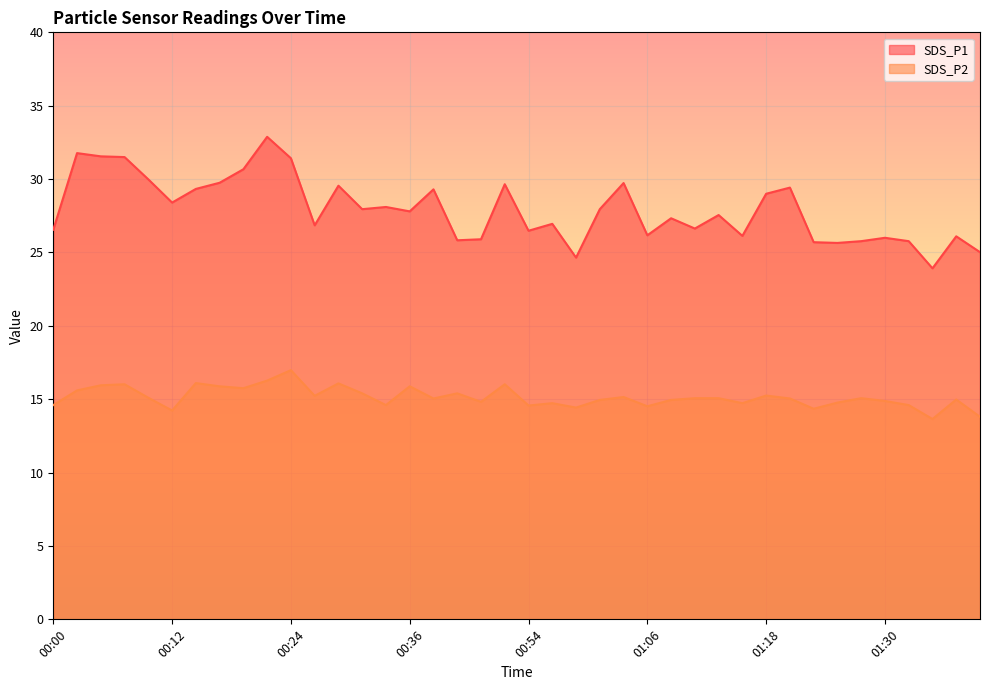

Between 00:27 and 00:32, which series saw the biggest shift?

SDS_P1